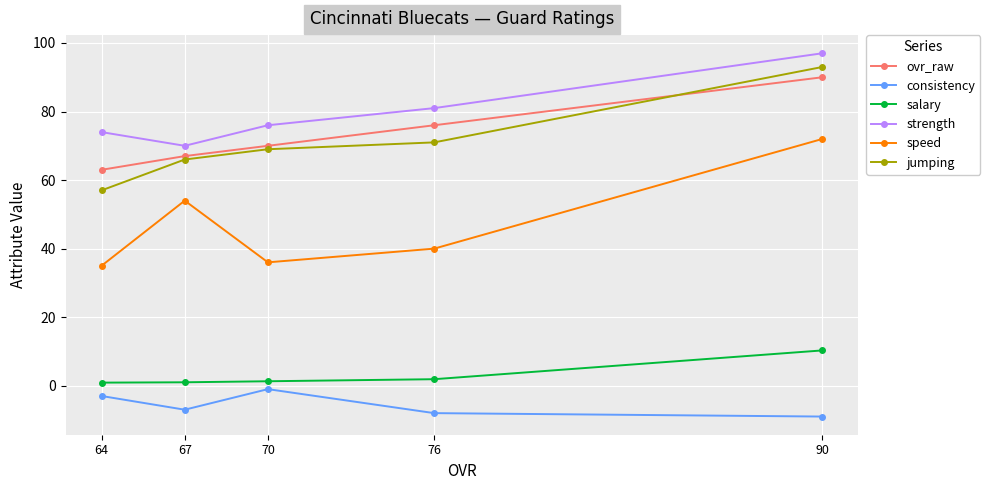

What is the sum of all consistency values?

-28.0